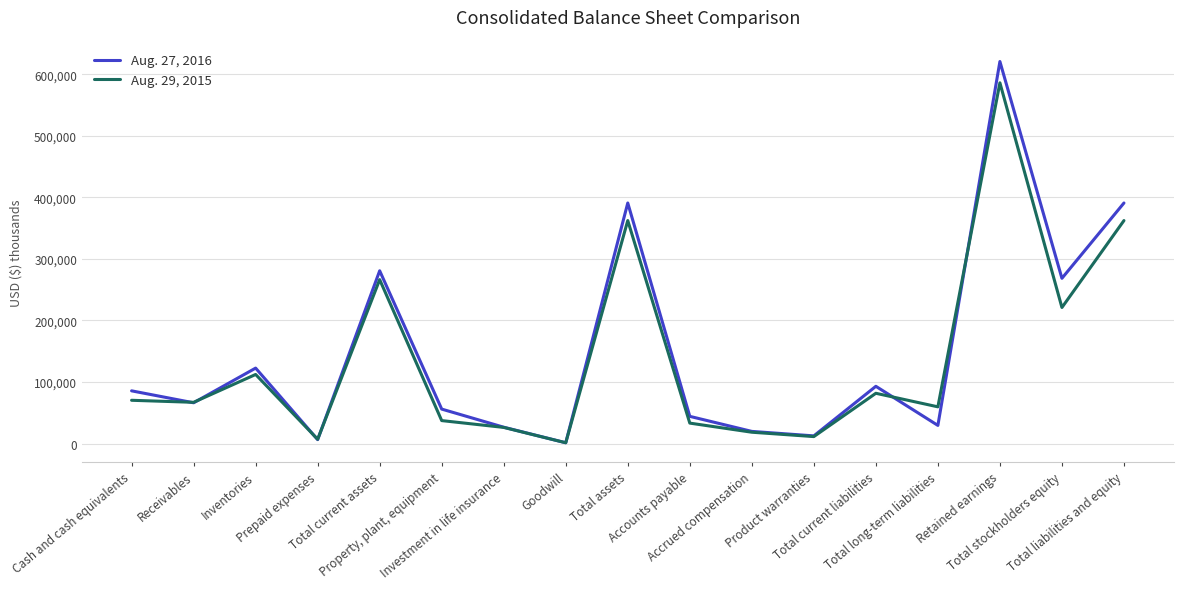

Which series ends up on top after the final intersection of Aug. 29, 2015 and Aug. 27, 2016?

Aug. 27, 2016